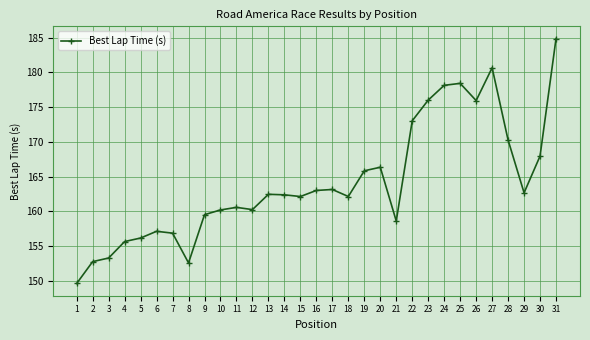

Which label corresponds to the largest value in the chart?

31